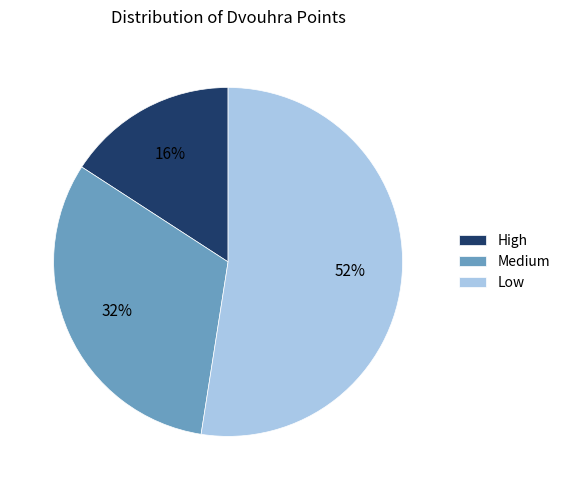

To the nearest percent, what portion does High represent?

16%